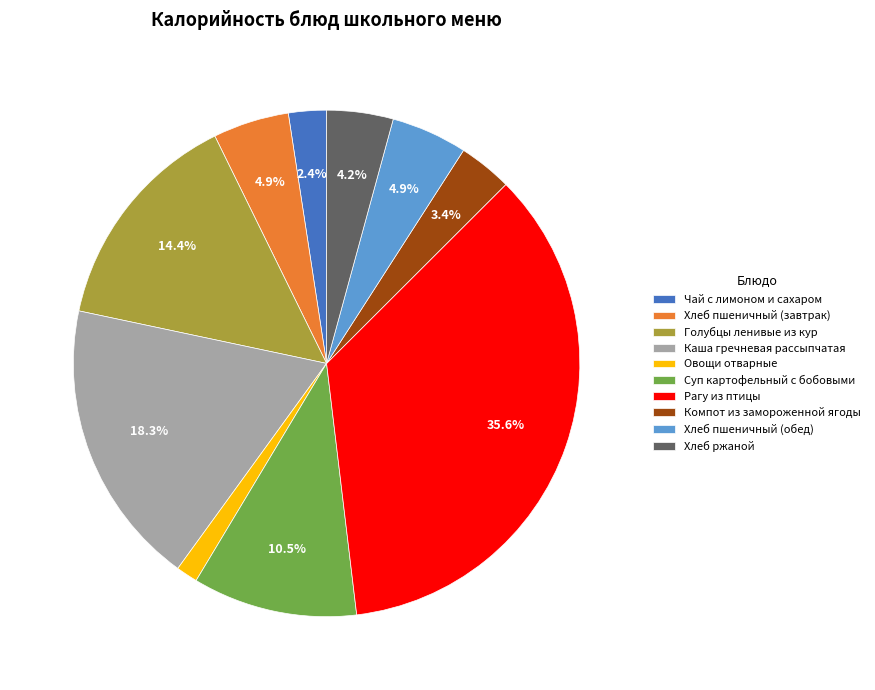

Is it true that Голубцы ленивые из кур is 1% of the pie?

False